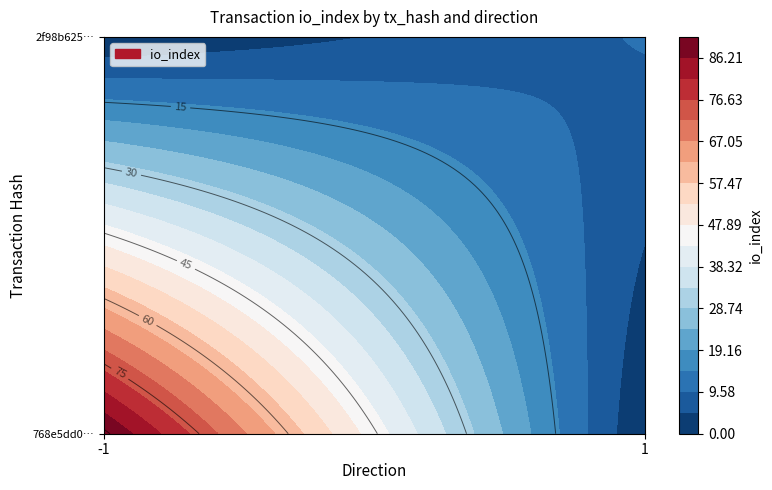

List the series in order of their overall mean, highest first.

768e5dd02db4047aae90e8e426f97254c0f288f, 2f98b6255e8fd75534ba9839ea640039c08ca19